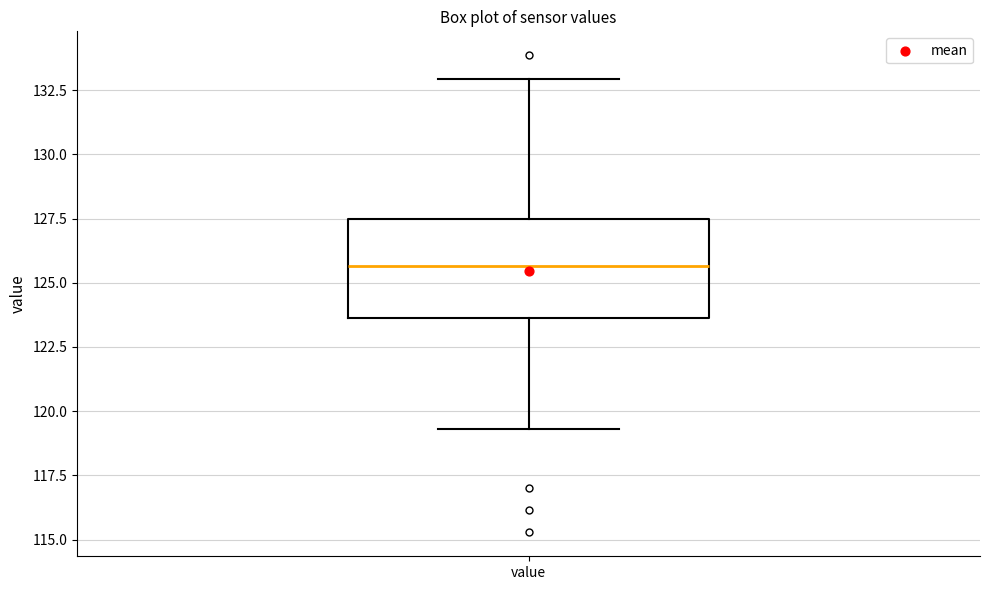

Transcribe this box plot: give where the median line is, the range the box spans, and where the two whiskers end, as read against the y-axis. The values are not printed on the chart, so give them approximately, as read against the axis.

median 125.5, box 123.5 to 127.5, whiskers 119.5 to 133.0